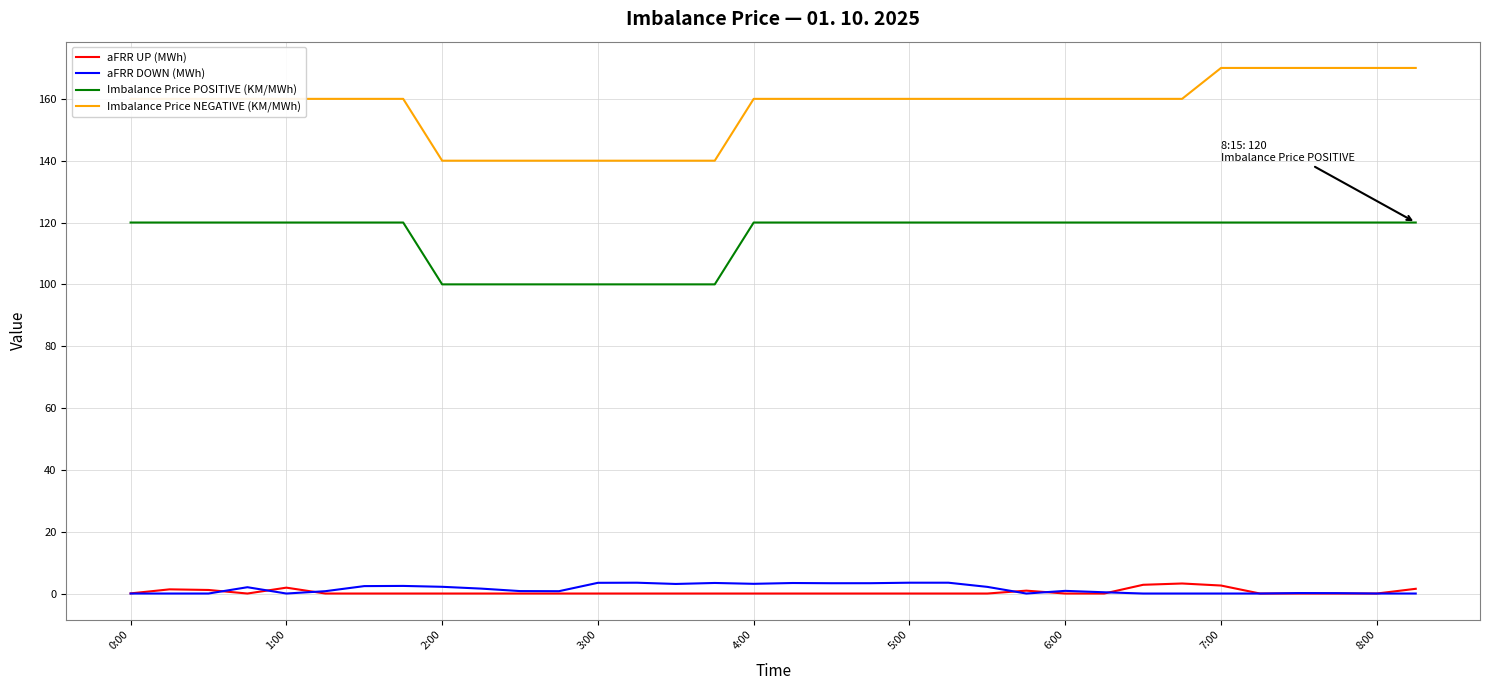

Which series has the largest total across all categories?

Imbalance Price NEGATIVE (KM/MWh)